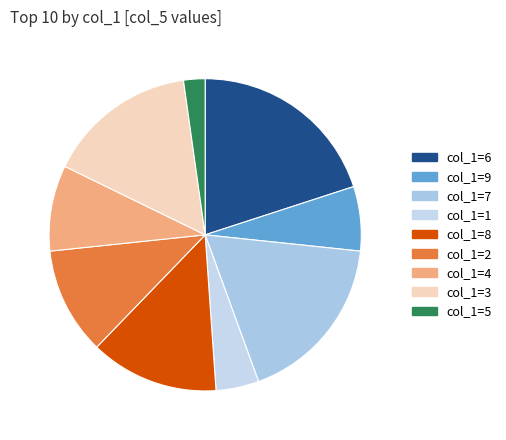

How many slices are in this pie chart?

9